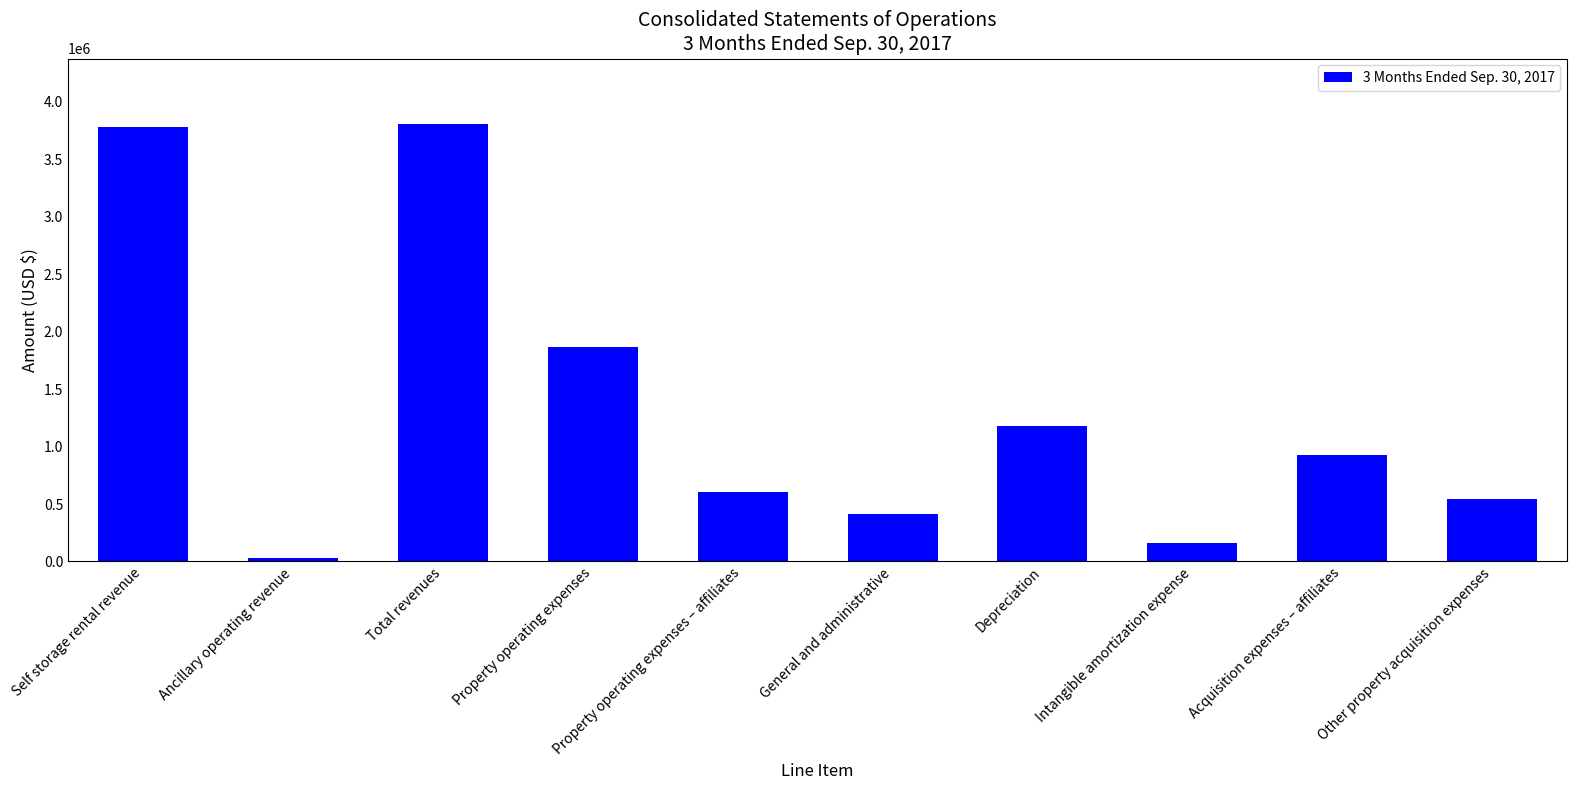

Reading left to right, transcribe all the data shown in this chart.

3775521	29181	3804702	1862731	605275	417384	1182706	157213	925570	542548